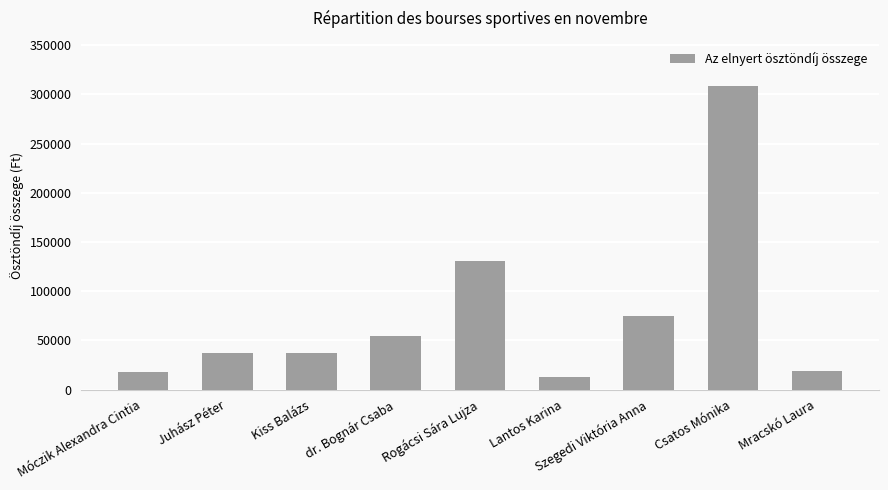

What position from the left is Lantos Karina?

6